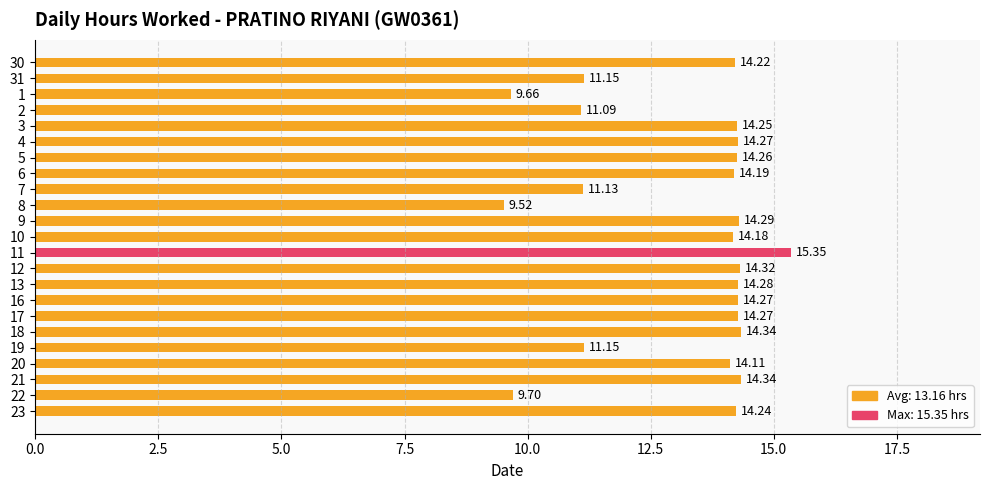

What is the change in value from 6 to 1?

-4.5